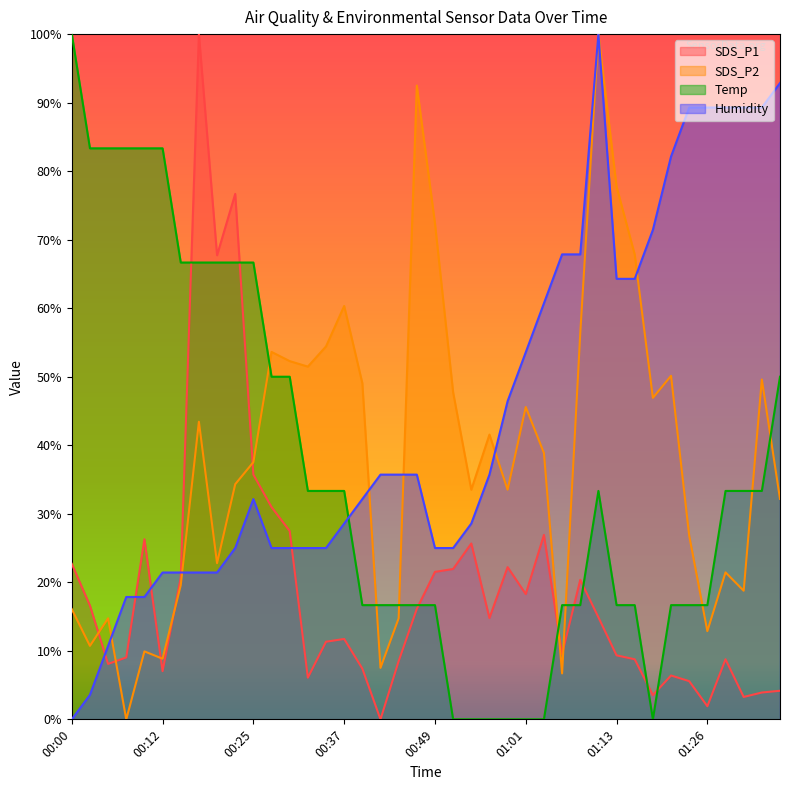

Which has a higher value, 00:25 or 01:01?

00:25